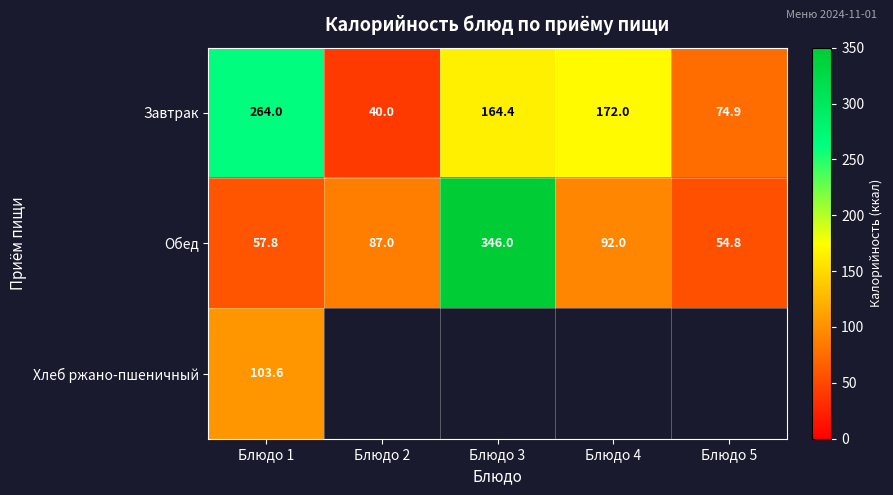

What value does the Обед series have at Блюдо 4?

92.0